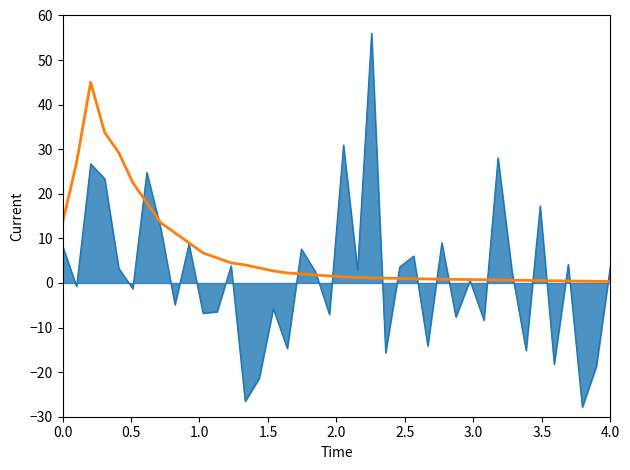

What is the smallest value displayed?

-27.9